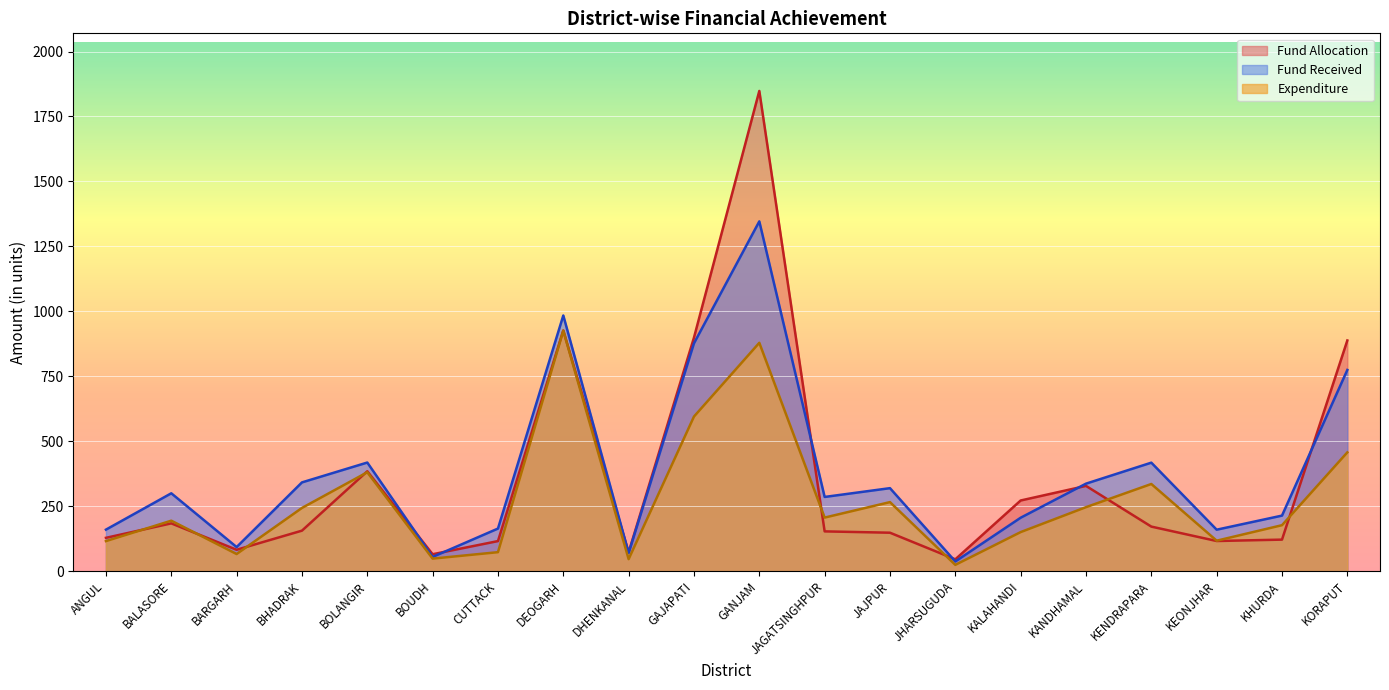

What are all the series names shown in the legend?

Fund Allocation, Fund Received, Expenditure